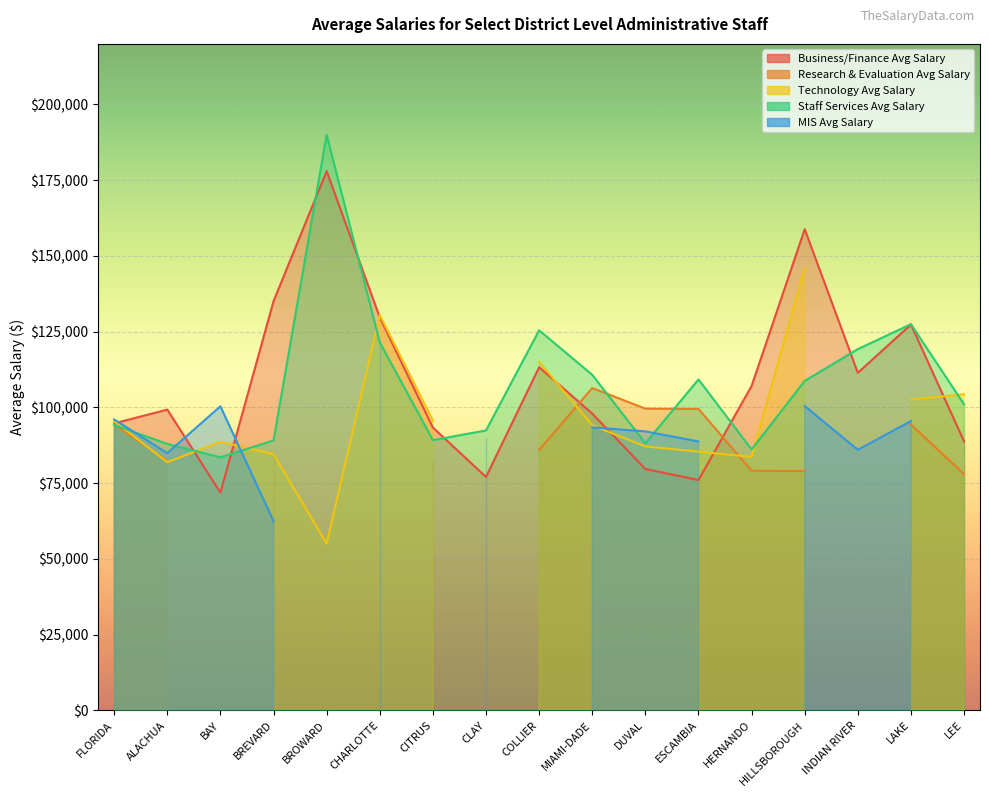

What position from the right is MIAMI-DADE?

8